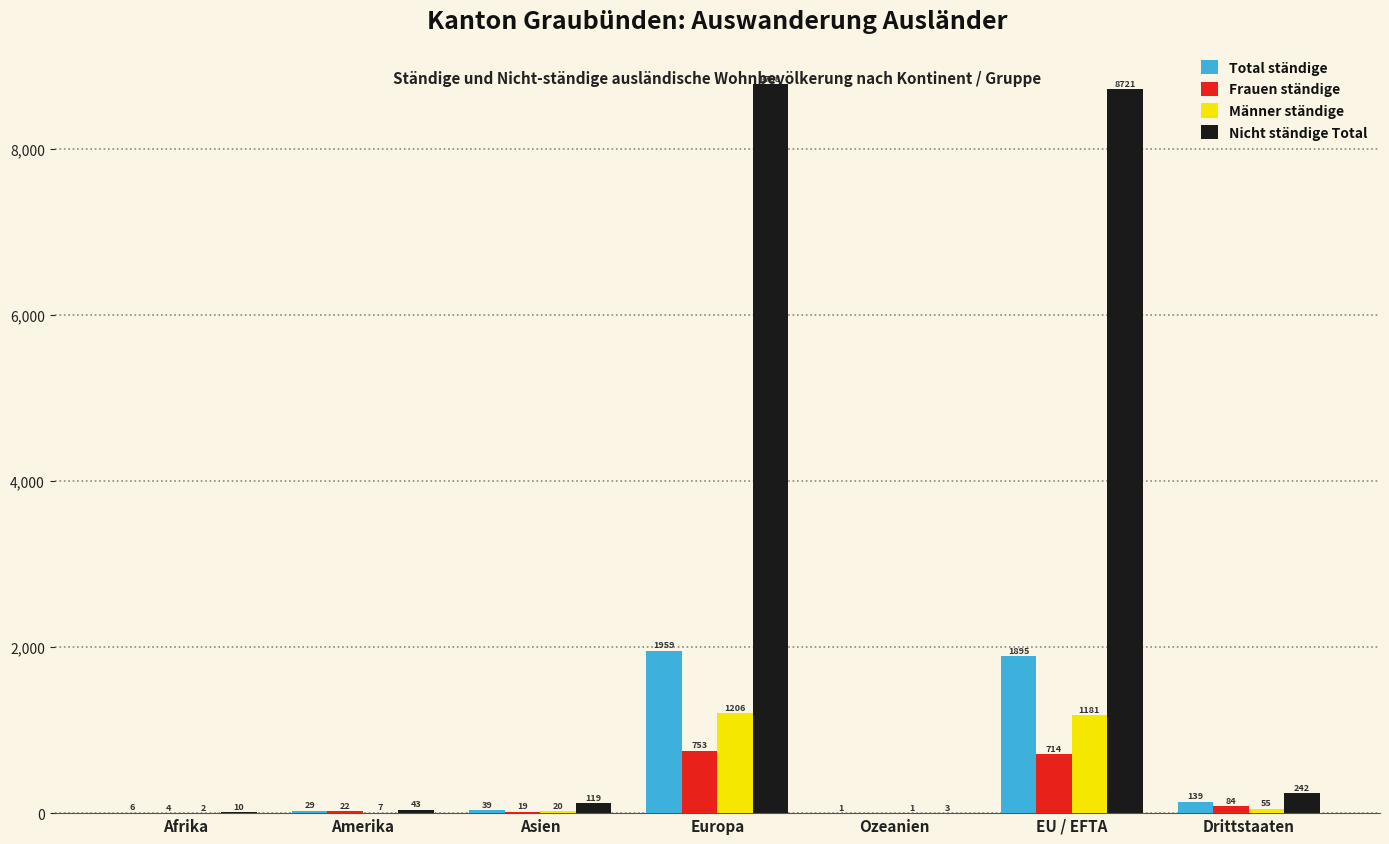

How many series are shown in this chart?

4